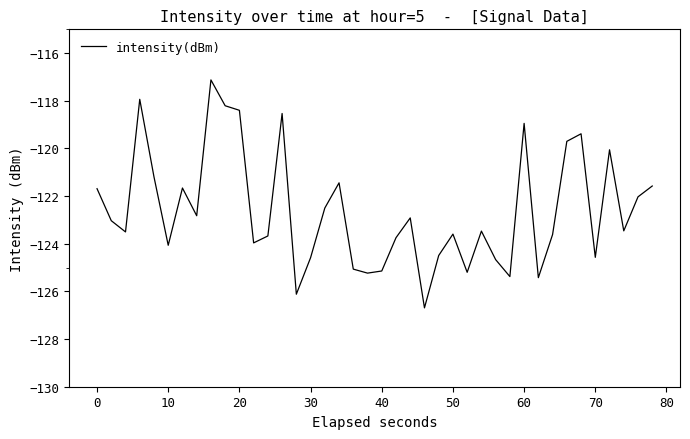

What is the difference between the maximum and minimum values?

9.6